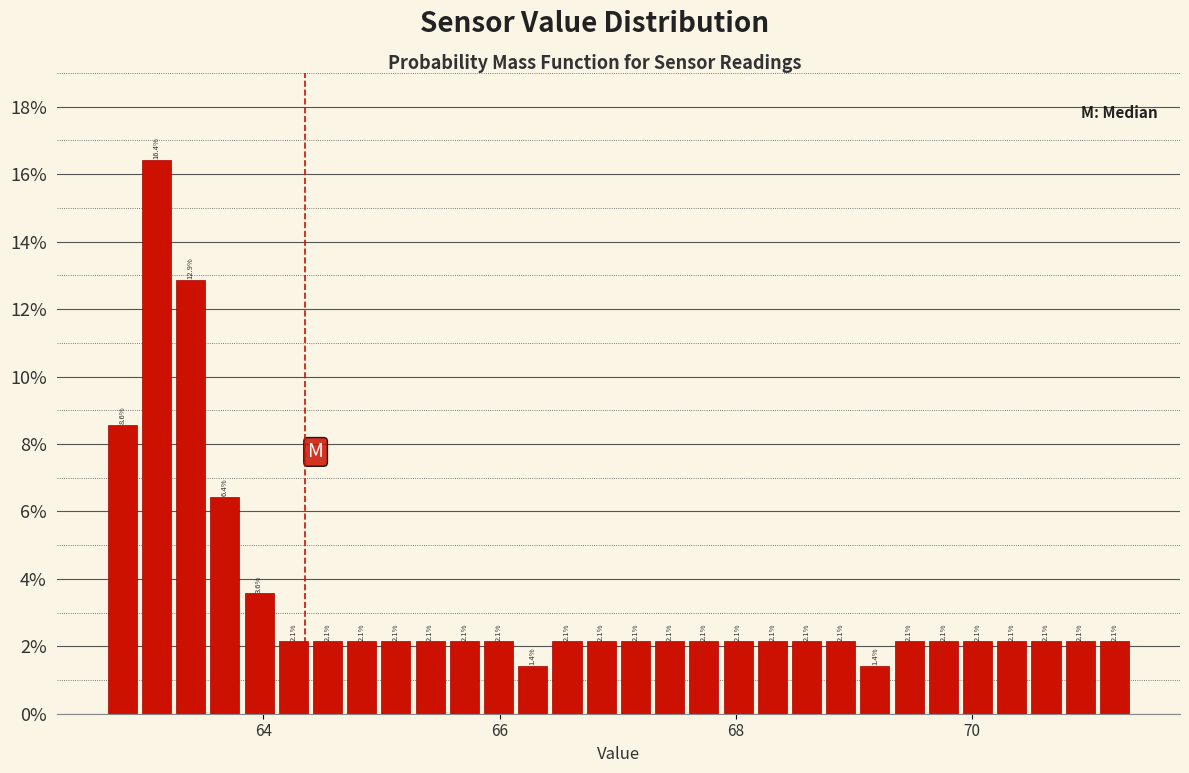

Read against the x-axis, roughly where is the centre of the tallest bar?

63.0